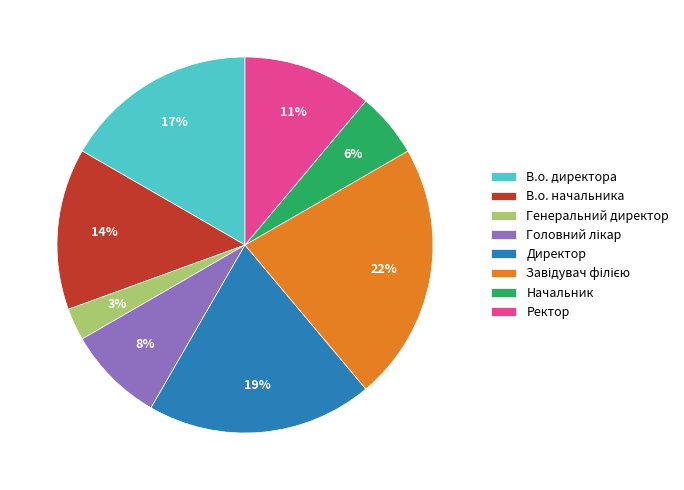

Which category has the smallest portion of the pie?

Генеральний директор